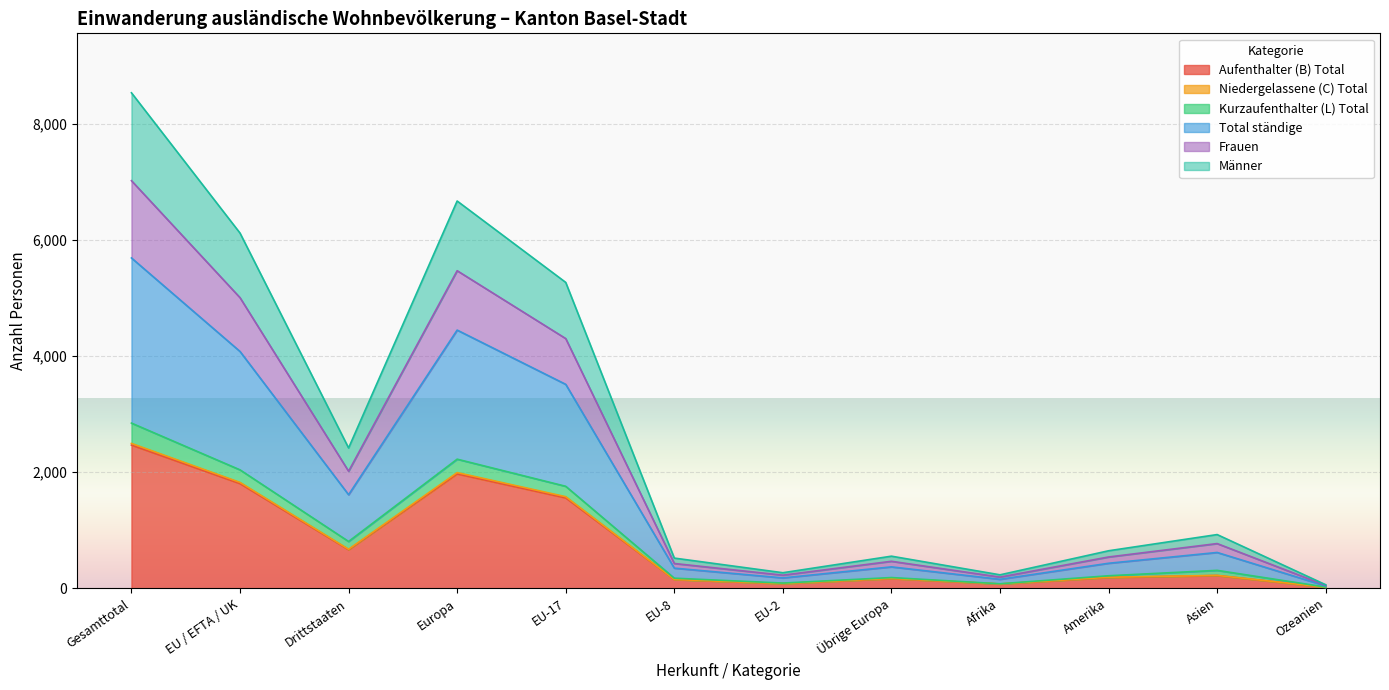

How many values in the Aufenthalter (B) Total series are below 219?

6